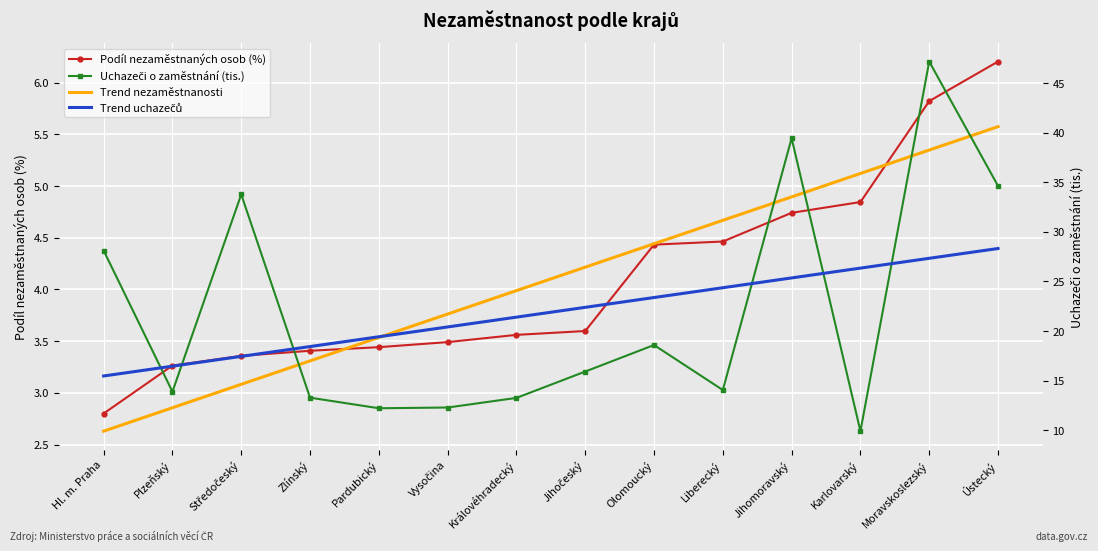

True or false: Podíl nezaměstnaných osob (%) has more than 0 interior local peaks.

False